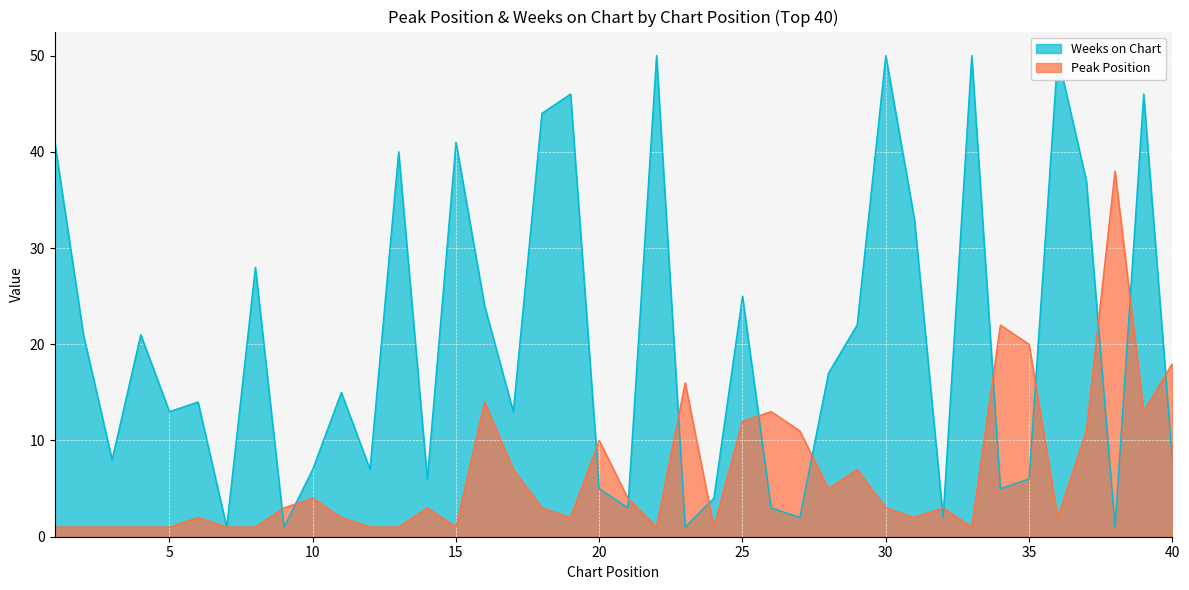

Does the chart display data point markers on the line(s)?

No